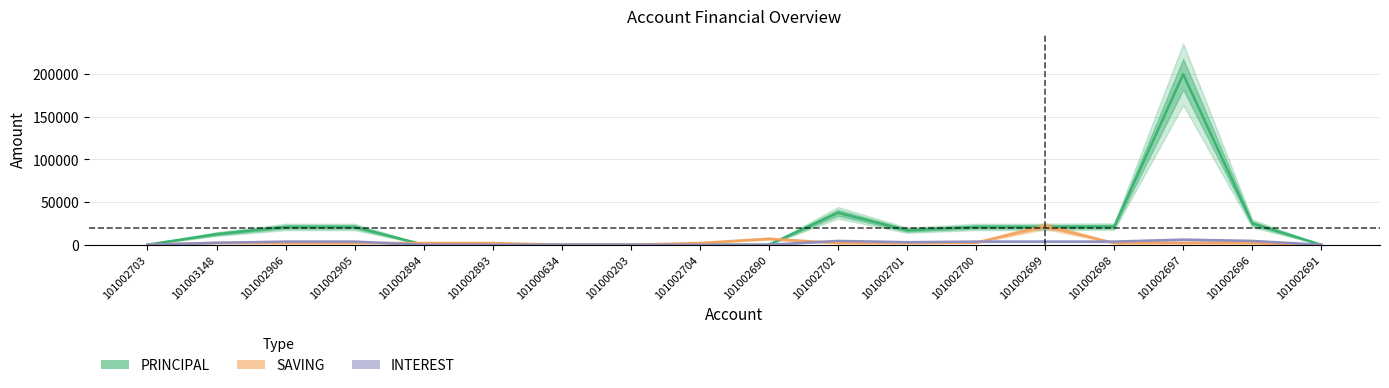

Where is SAVING nearest to the value 11000?

101002690